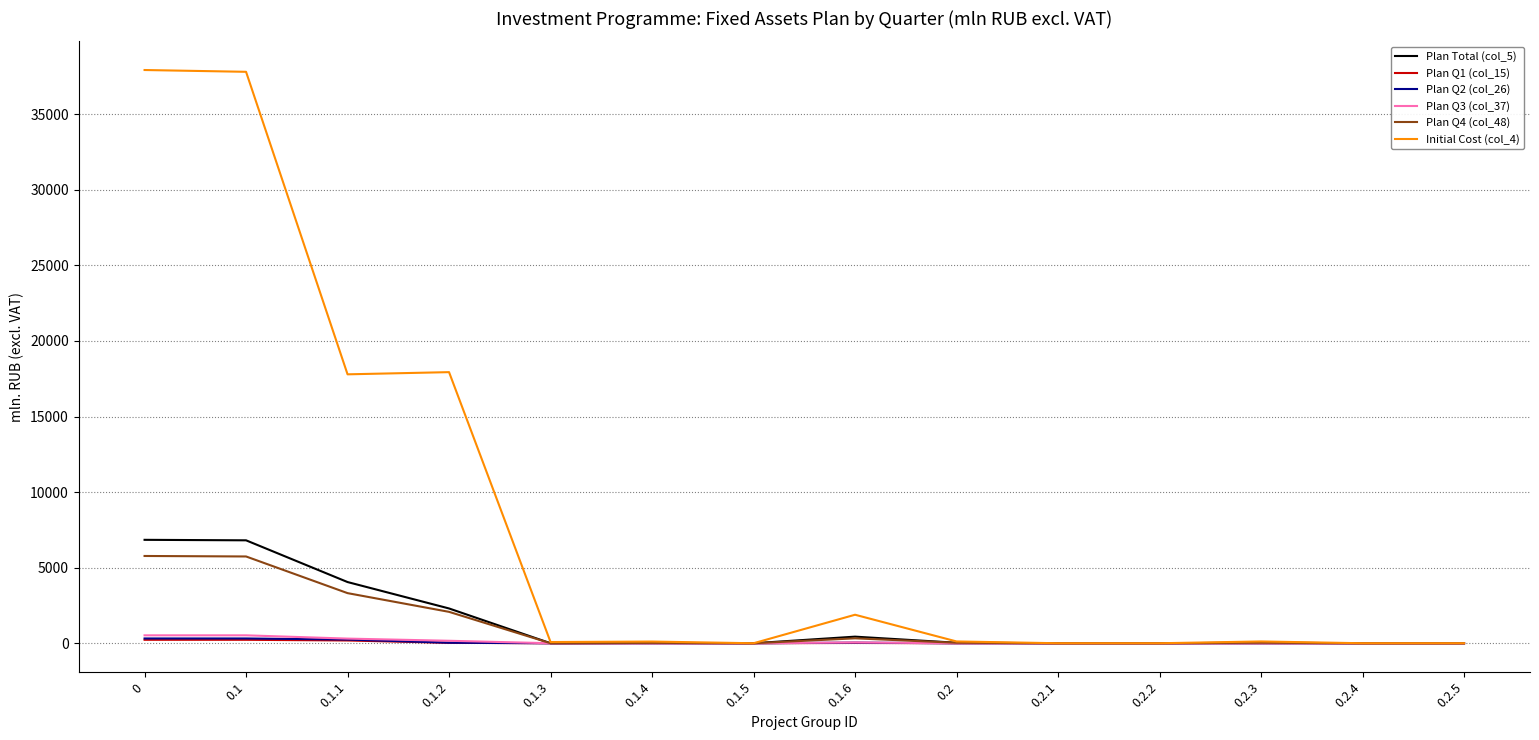

What are all the series names shown in the legend?

Plan Total (col_5), Plan Q1 (col_15), Plan Q2 (col_26), Plan Q3 (col_37), Plan Q4 (col_48), Initial Cost (col_4)